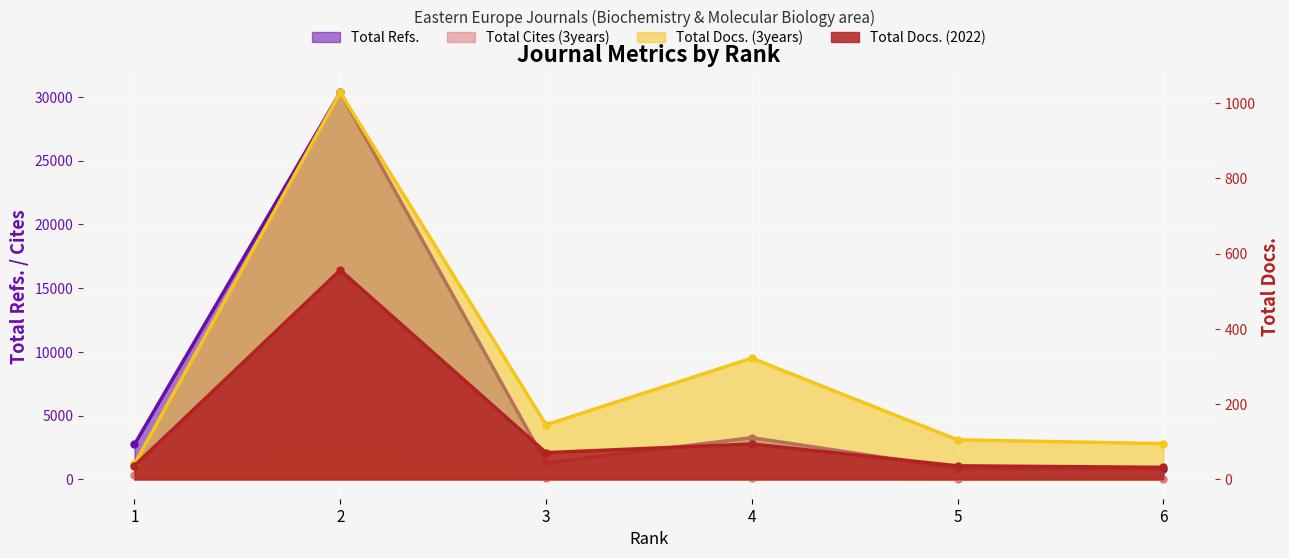

True or false: Total Refs. and Total Cites (3years) cross at least once.

False